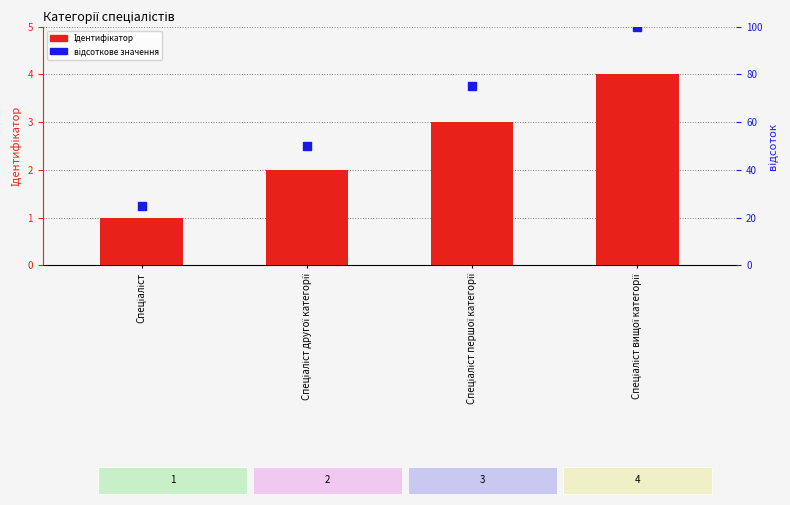

At how many categories does at least one series exceed 10?

4